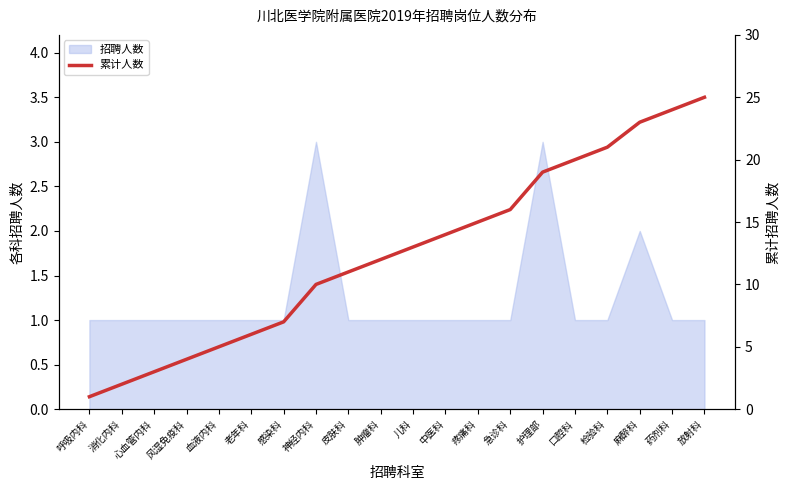

Where is the data nearest to the value 13?

儿科